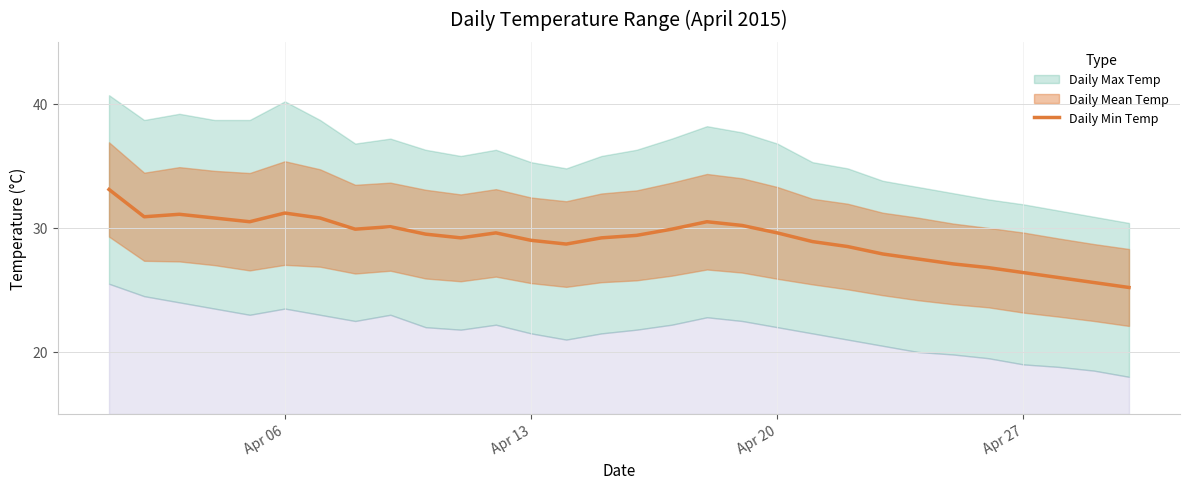

What is the lowest value of the Daily Min Temp series?

25.2